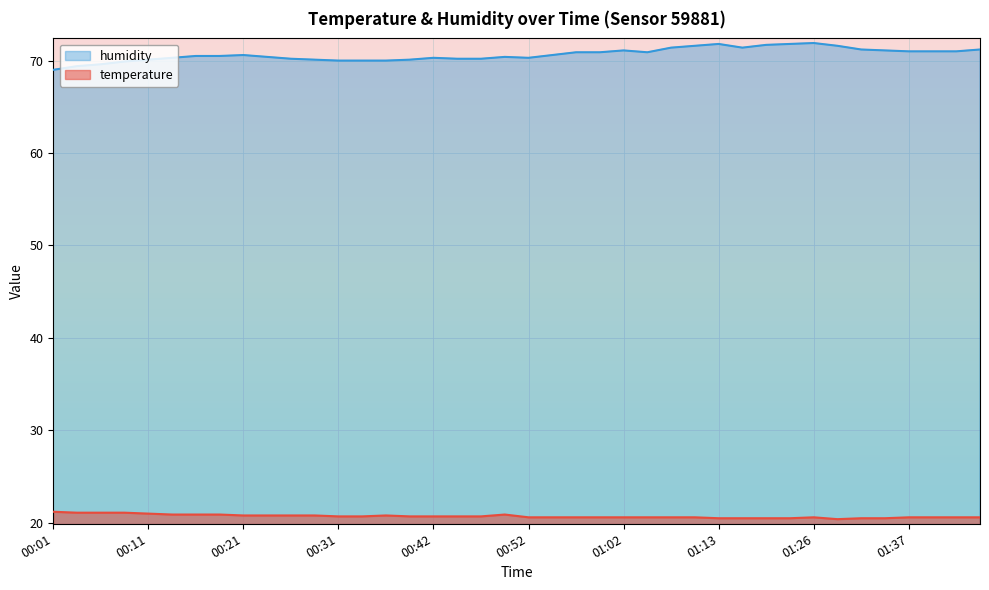

What are all the series names shown in the legend?

humidity, temperature